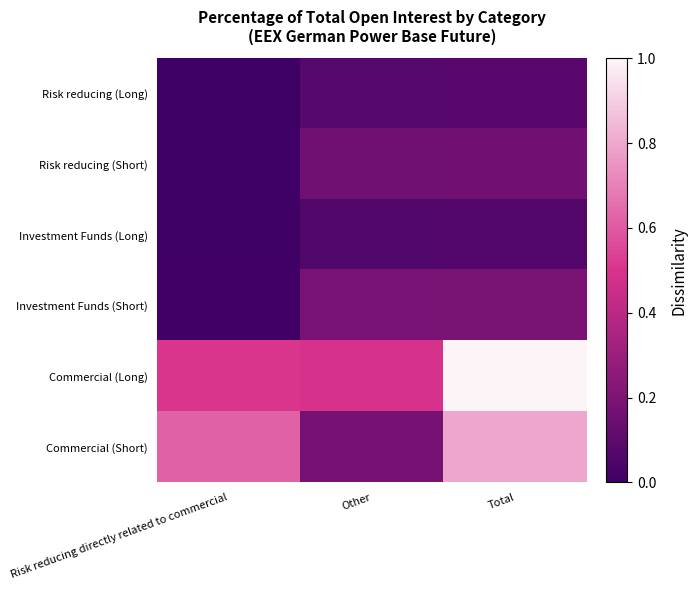

Which has a higher value, Total or Risk reducing directly related to commercial?

Total